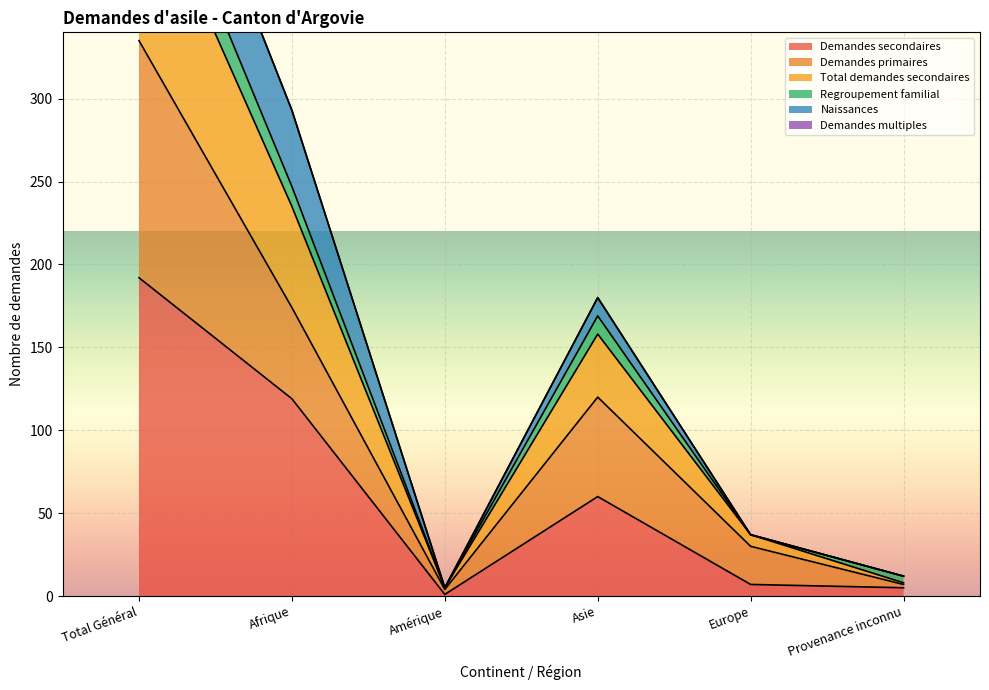

Which has a higher value, Europe or Amérique?

Europe